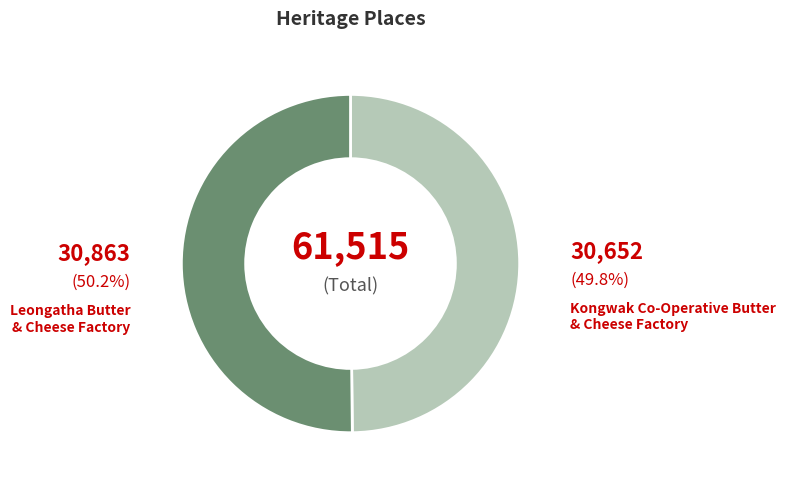

Is there any slice that represents more than half of the pie?

Yes